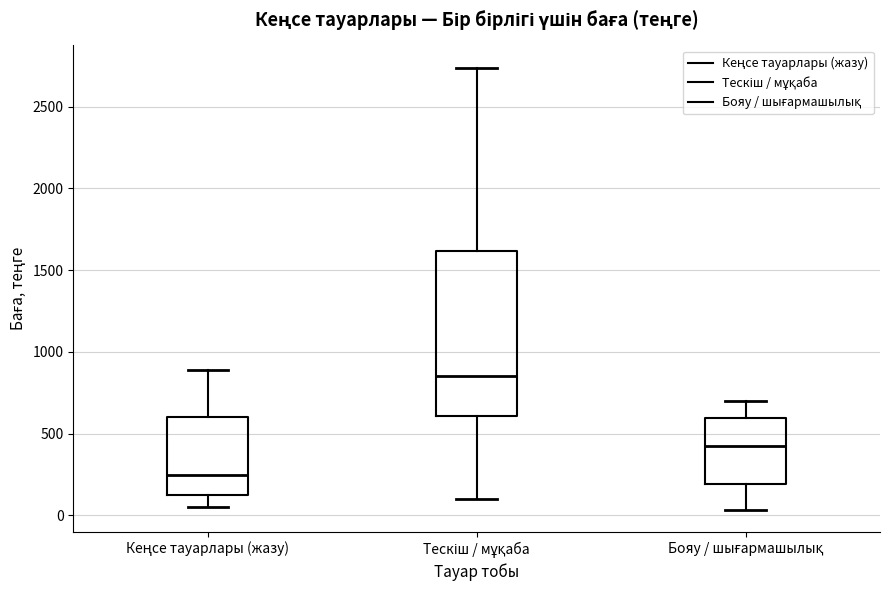

Which box is the tallest, from its lower edge to its upper edge?

Тескіш / мұқаба